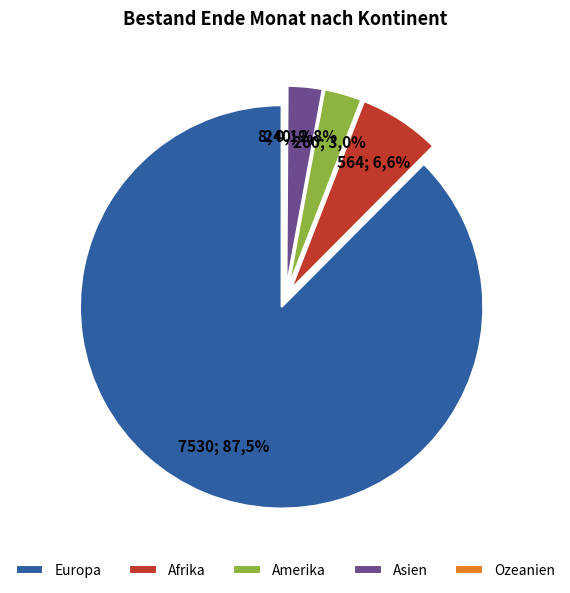

To the nearest percent, what is the combined percentage of Afrika and Europa?

94%